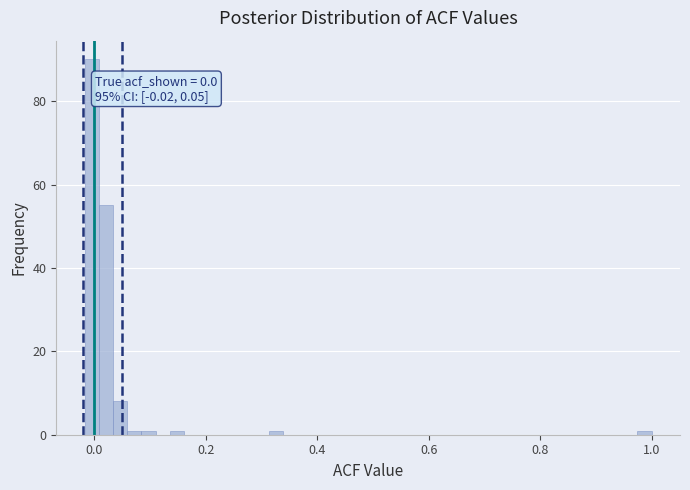

Read against the x-axis, roughly where is the centre of the tallest bar?

0.00